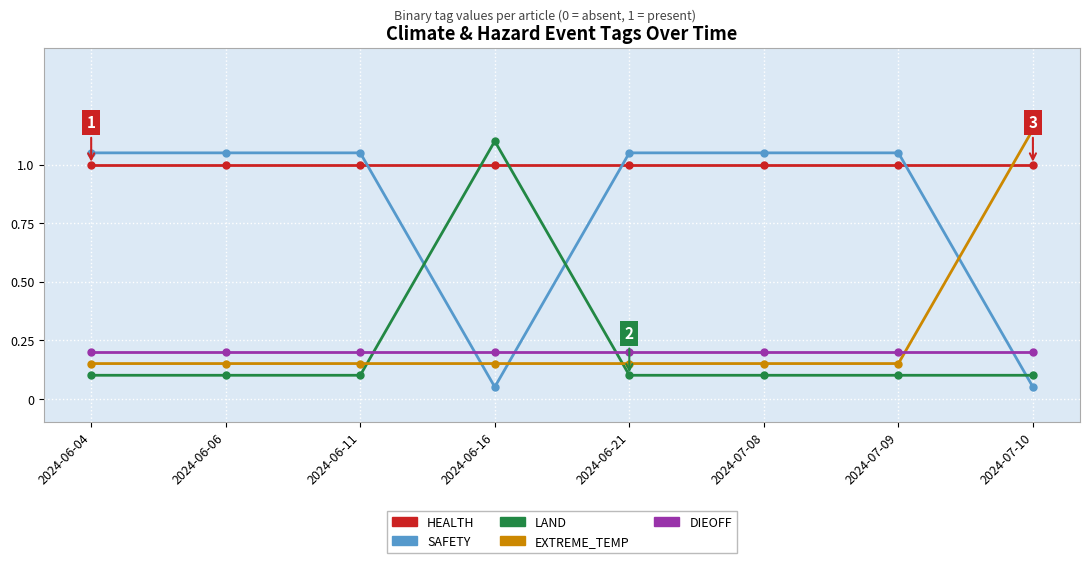

How many times do HEALTH and LAND cross each other?

2